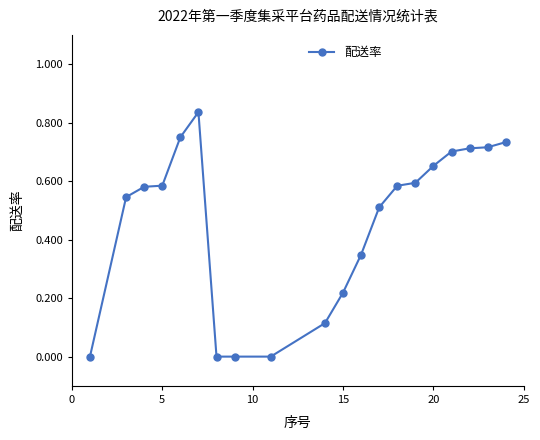

True or false: there are more than 0 points higher than both neighbors.

True